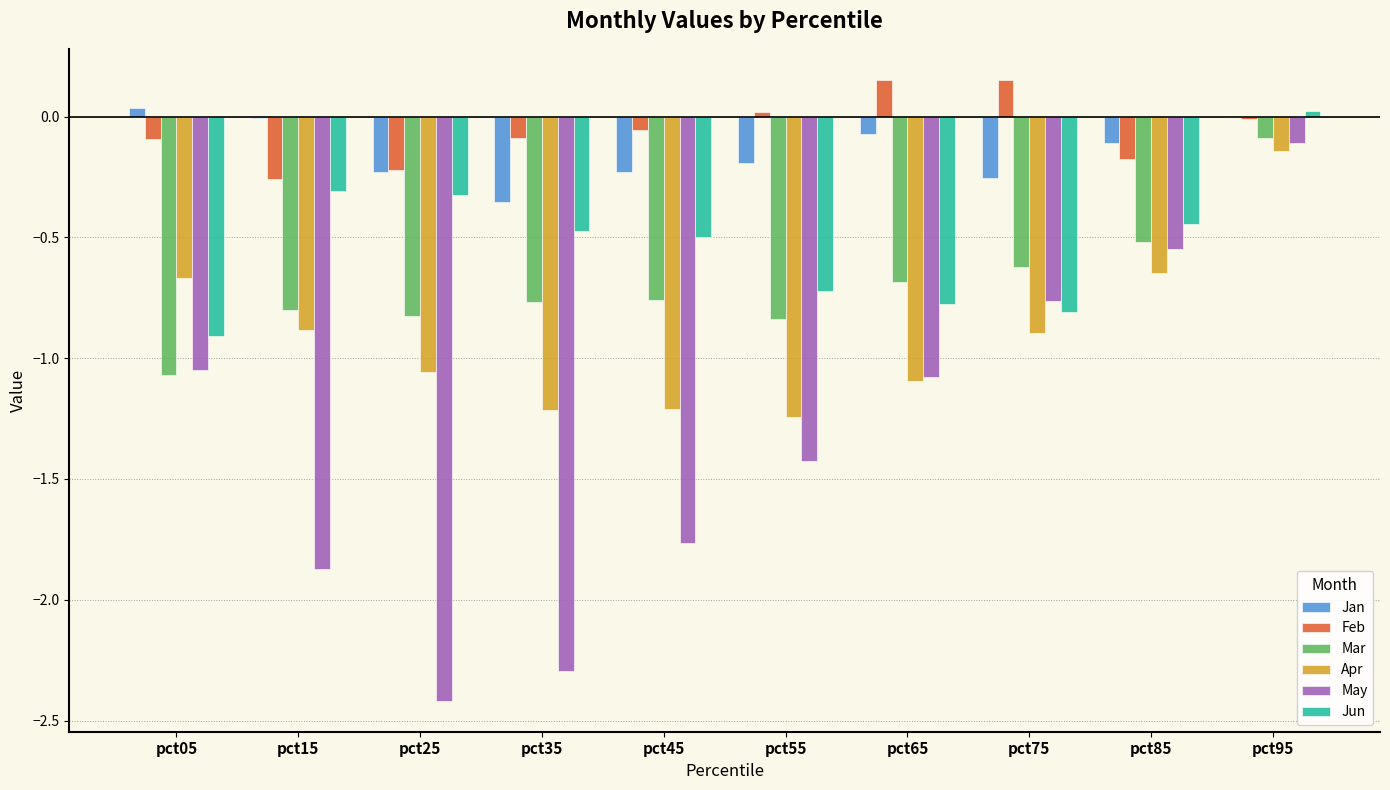

What is the sum of all Apr values?

-9.1